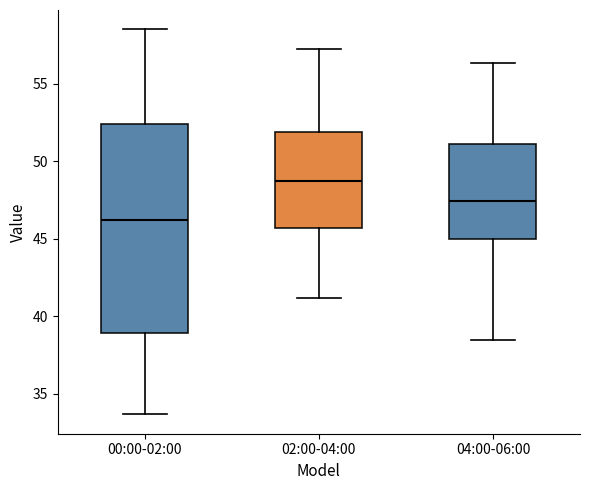

Reading left to right, read every box against the y-axis: the position of its median line, the range the box covers, and the ends of its whiskers. The values are not printed on the chart, so give them approximately, as read against the axis.

00:00-02:00: median 46.0, box 39.0 to 52.5, whiskers 33.5 to 58.5
02:00-04:00: median 49.0, box 45.5 to 52.0, whiskers 41.0 to 57.0
04:00-06:00: median 47.5, box 45.0 to 51.0, whiskers 38.5 to 56.5